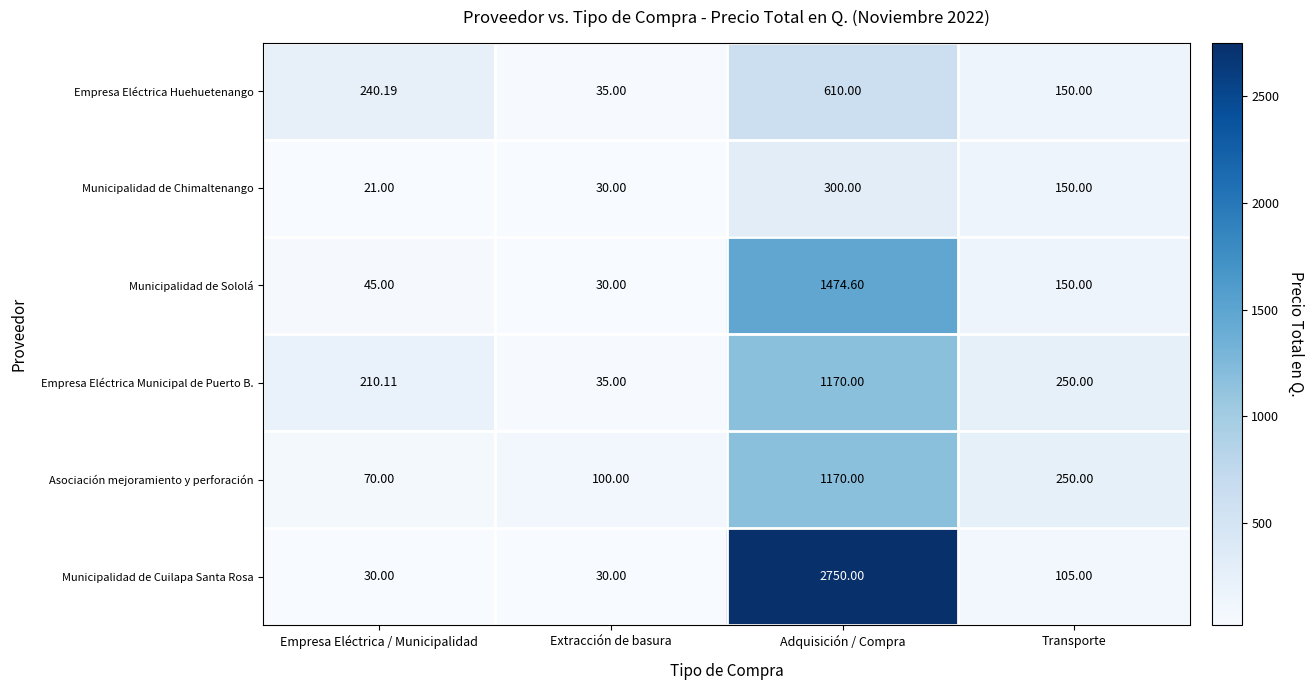

At how many categories does at least one series exceed 2023?

1